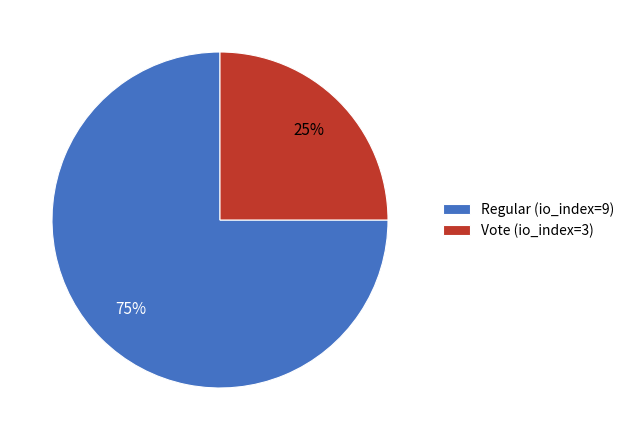

Between Vote (io_index=3) and Regular (io_index=9), which is larger?

Regular (io_index=9)